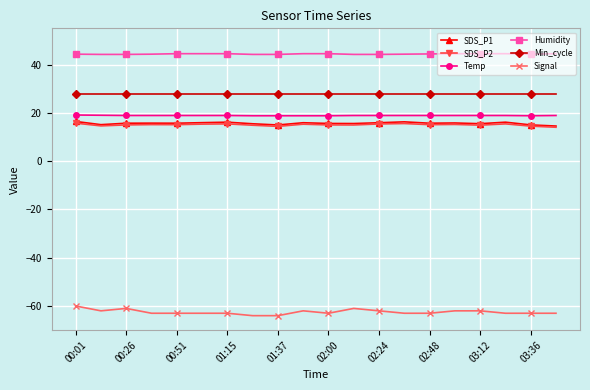

True or false: SDS_P2 and Signal intersect in this chart.

False